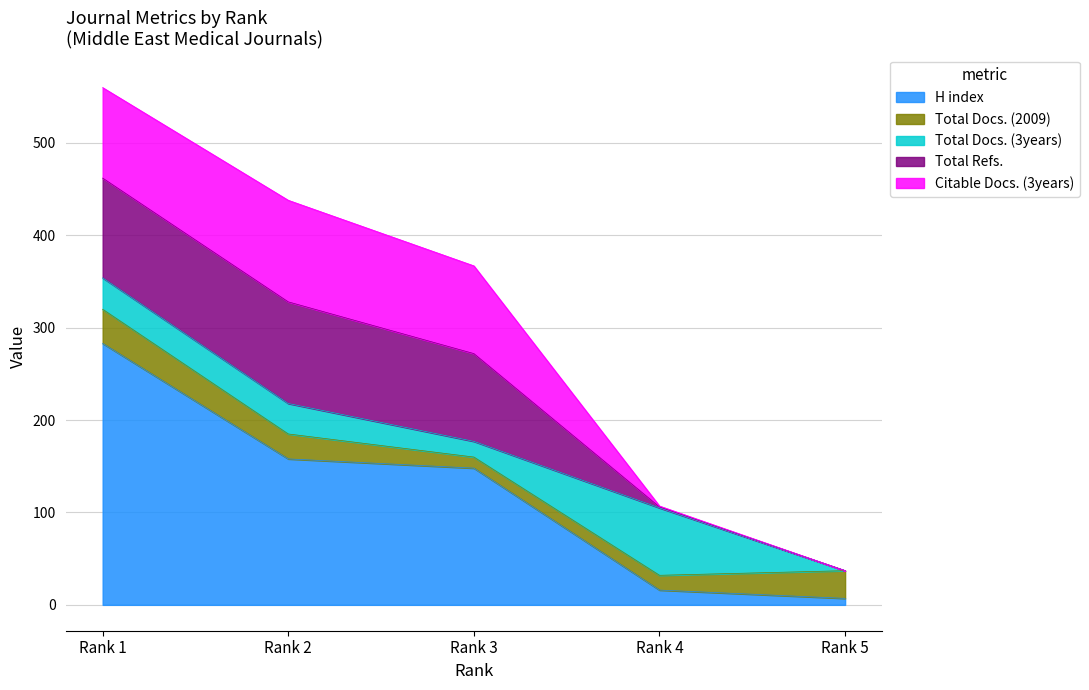

What are all the series names shown in the legend?

H index, Total Docs. (2009), Total Docs. (3years), Total Refs., Citable Docs. (3years)